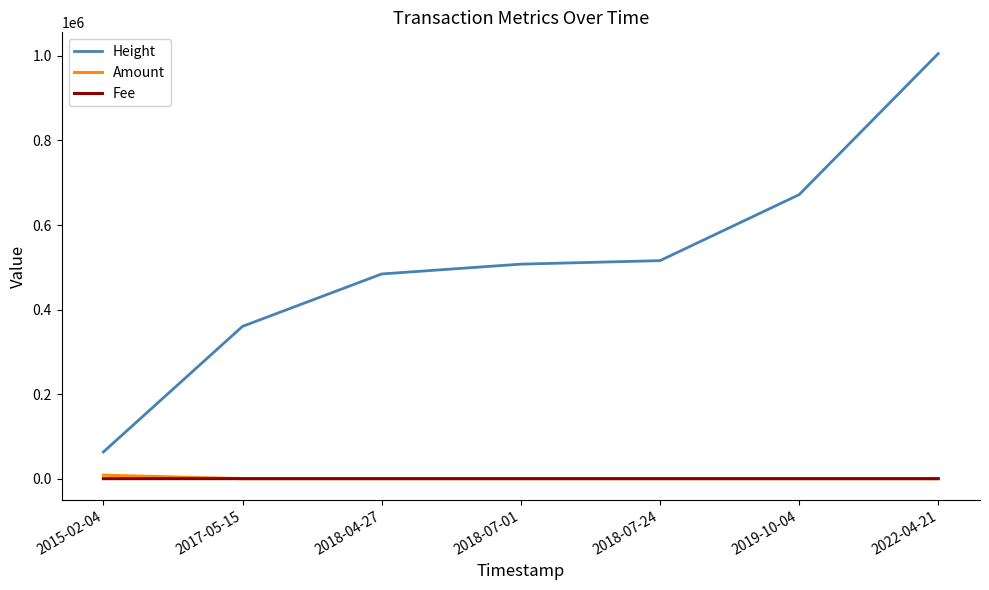

What is the total value across all series at 2018-07-01?

507458.0